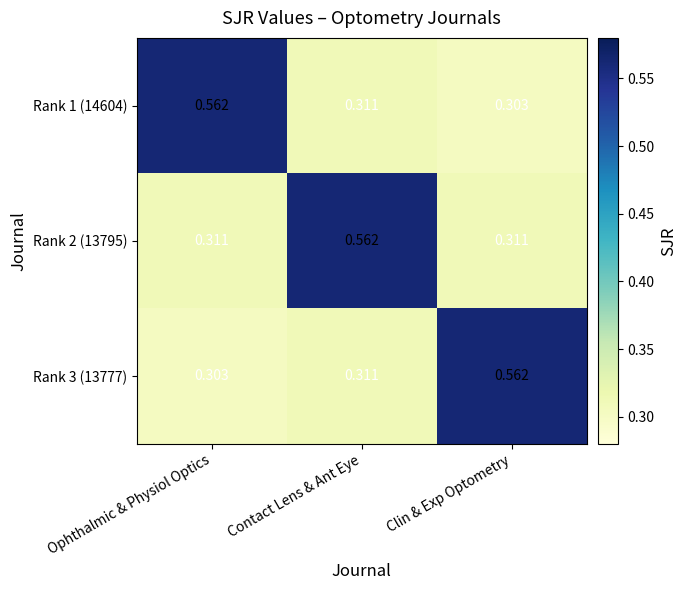

Rank the categories by Rank 3 (13777) value from lowest to highest.

Ophthalmic & Physiol Optics, Contact Lens & Ant Eye, Clin & Exp Optometry